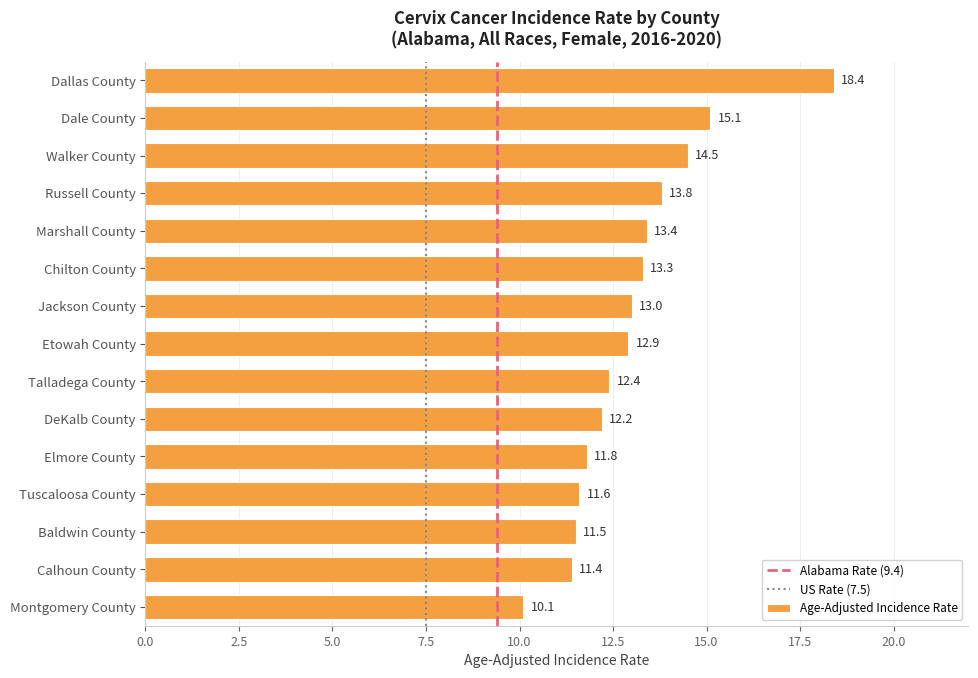

True or false: the data shows 15.1 at Dale County.

True